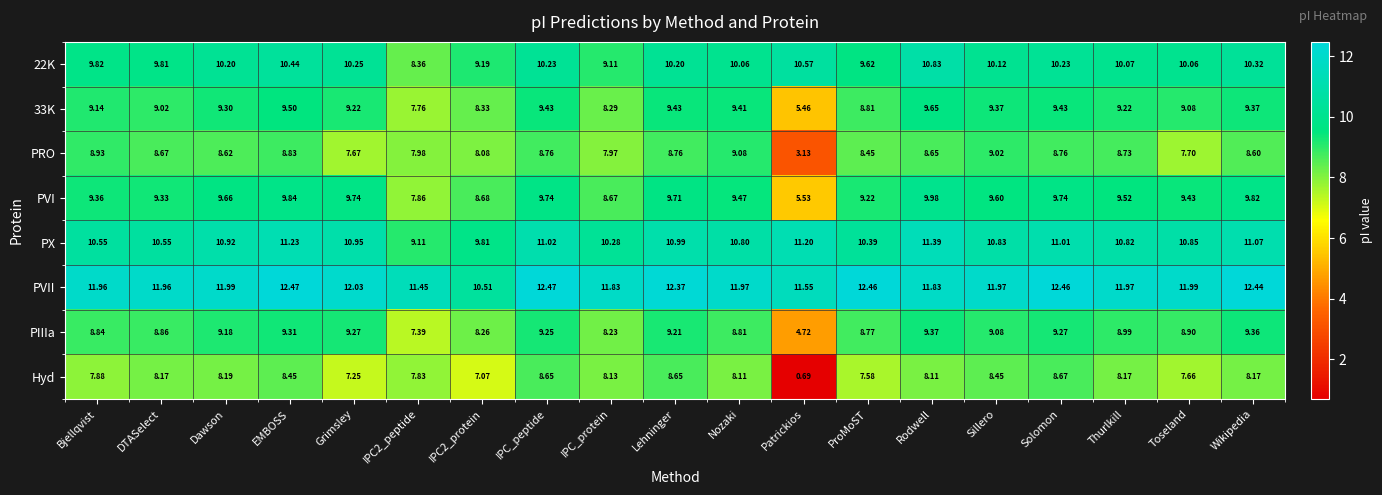

At which label does PVI first exceed 9?

Bjellqvist